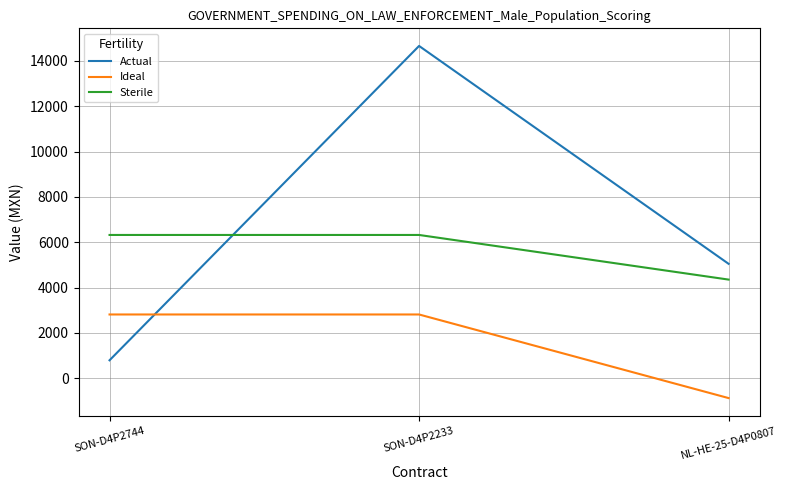

What is the total value across all series at SON-D4P2233?

23792.8